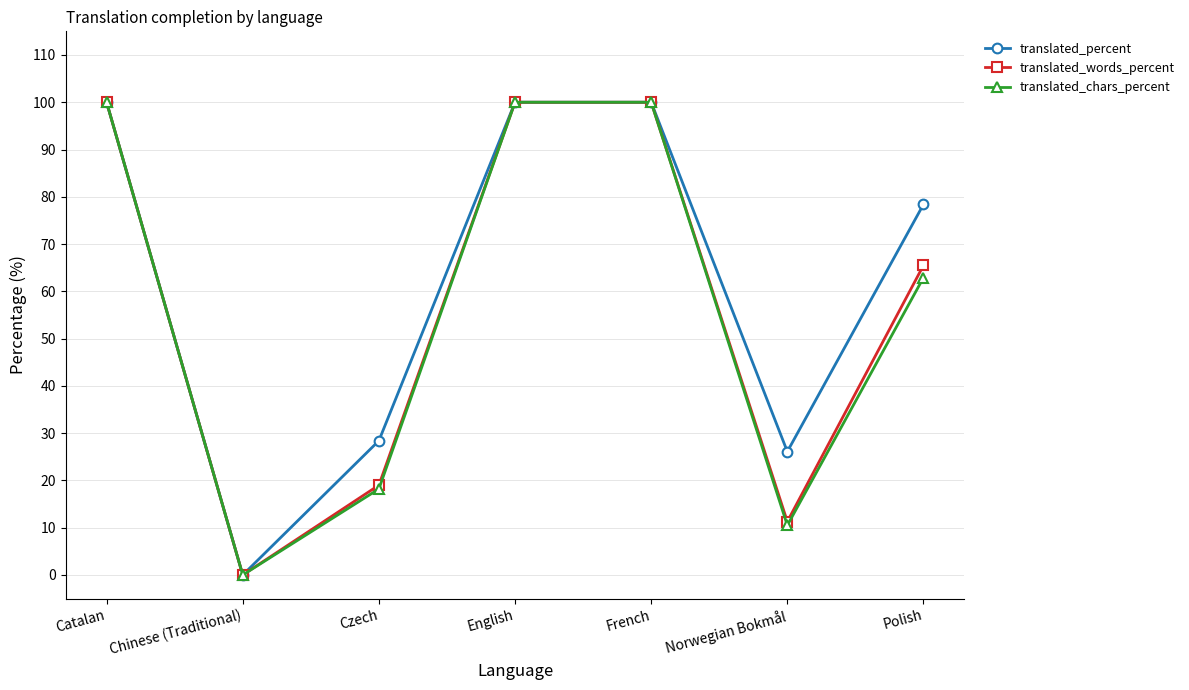

Which label corresponds to the smallest value in the chart?

Chinese (Traditional)